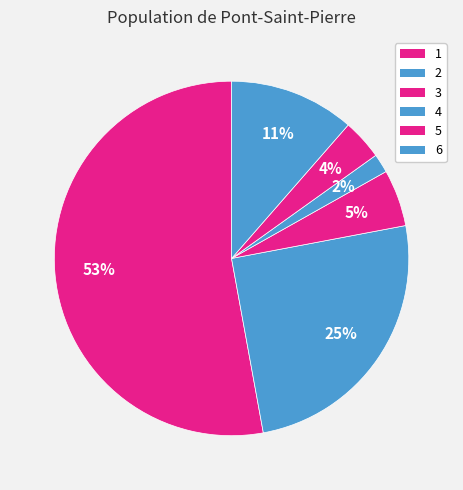

What portion of the pie excludes 2?

74.9%